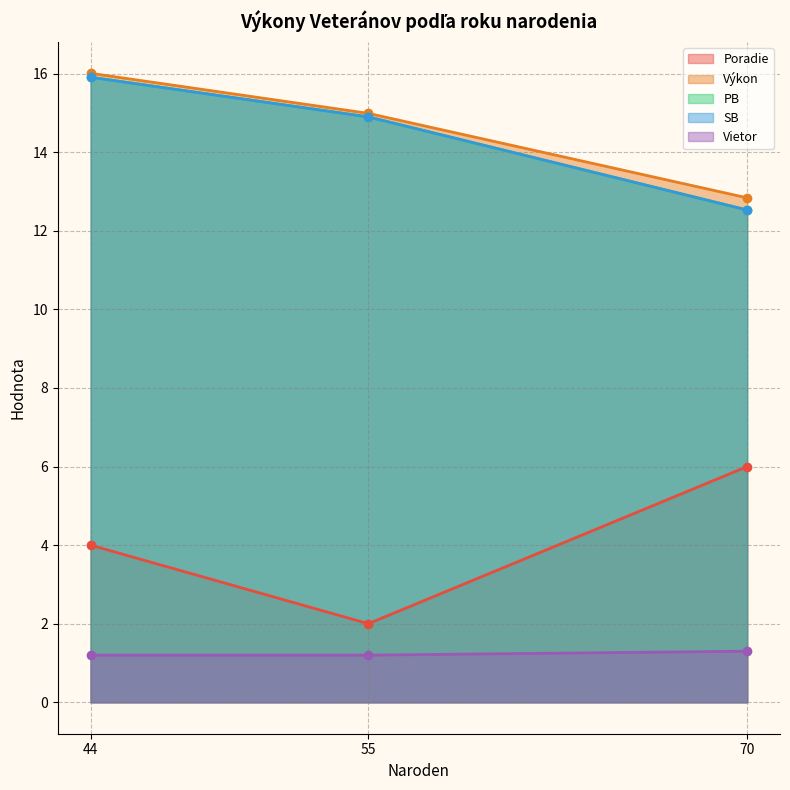

What is the difference between the Vietor values at 70 and 44?

0.1